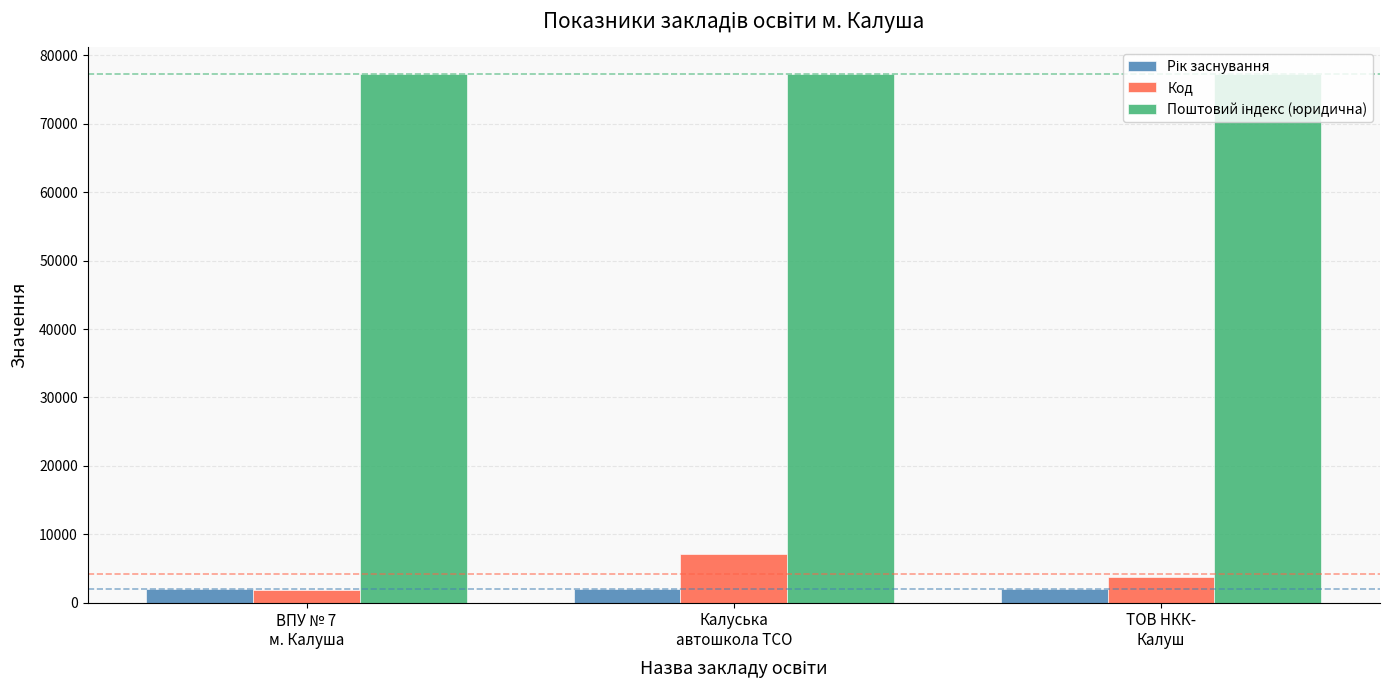

At how many categories does at least one series exceed 52595?

3